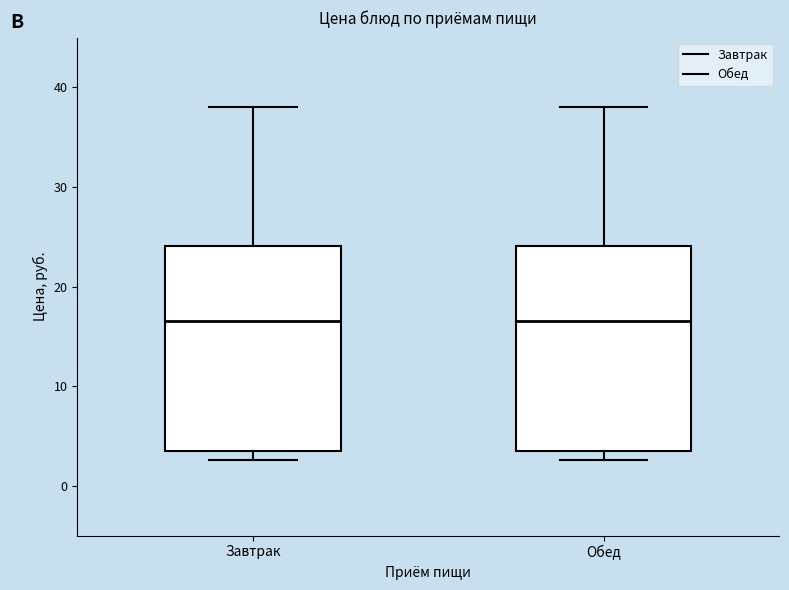

Where is the upper edge of the box for Обед on the y-axis? The values are not printed on the chart, so give them approximately, as read against the axis.

24